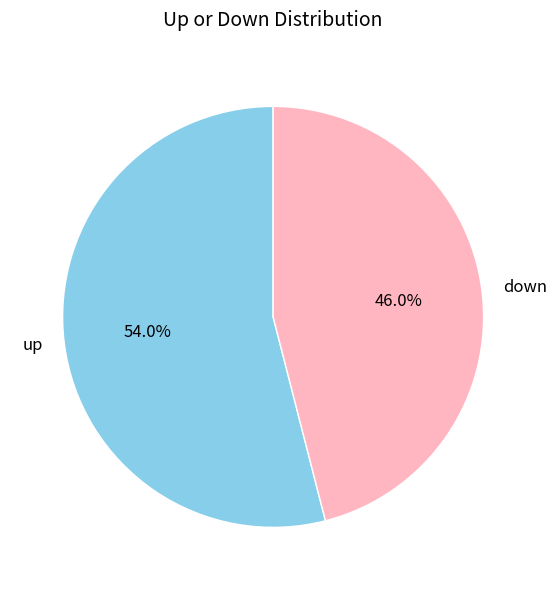

Which category has the biggest portion of the pie?

up